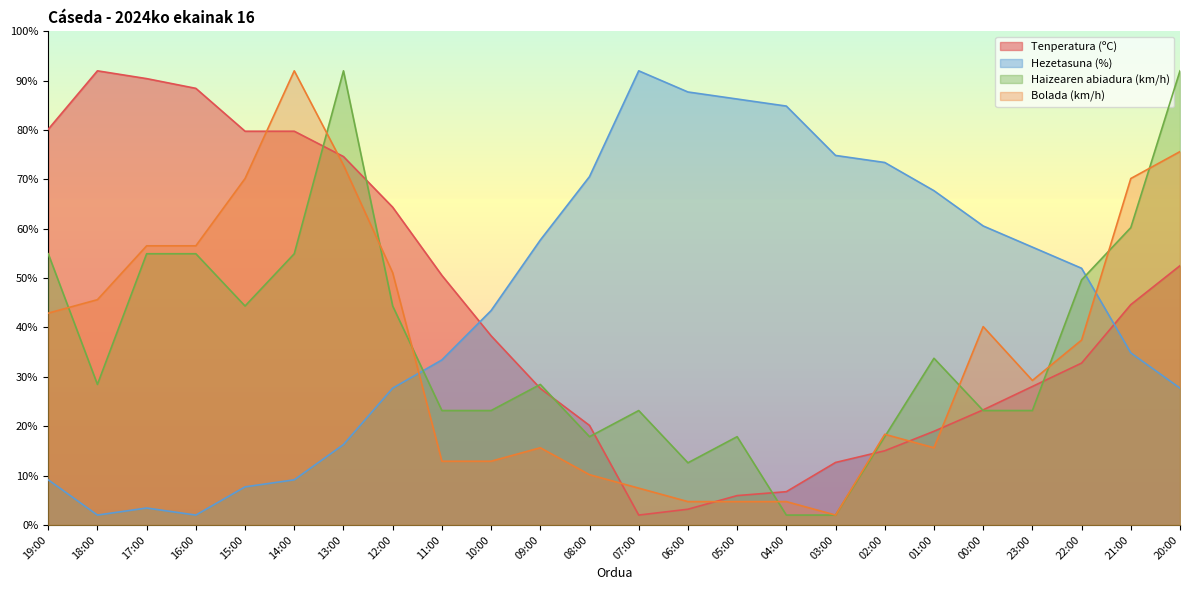

How many intersections are there between Bolada (km/h) and Haizearen abiadura (km/h)?

10